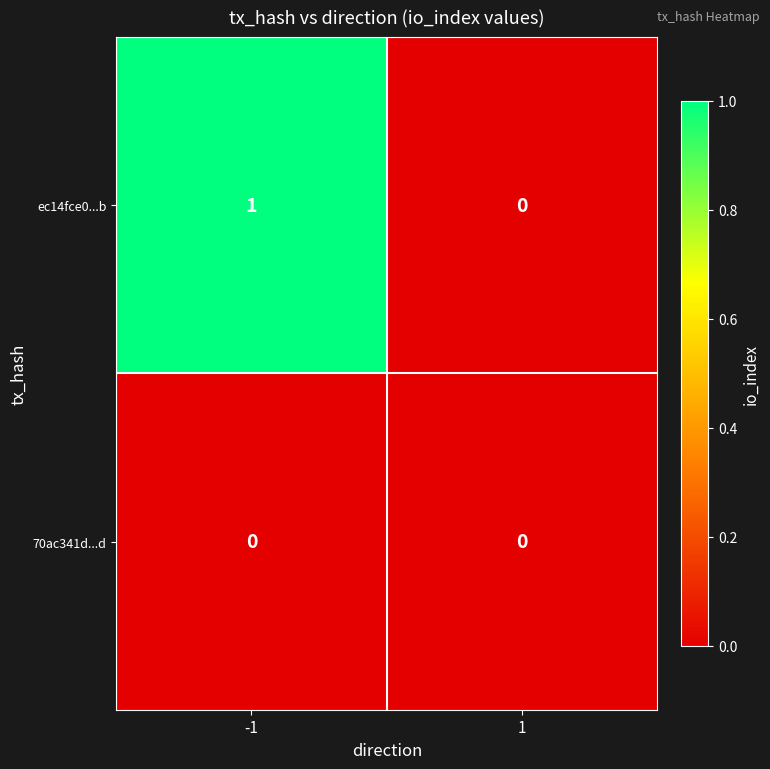

Is the value of 70ac341d...d at -1 greater than the value of ec14fce0...b at -1?

No